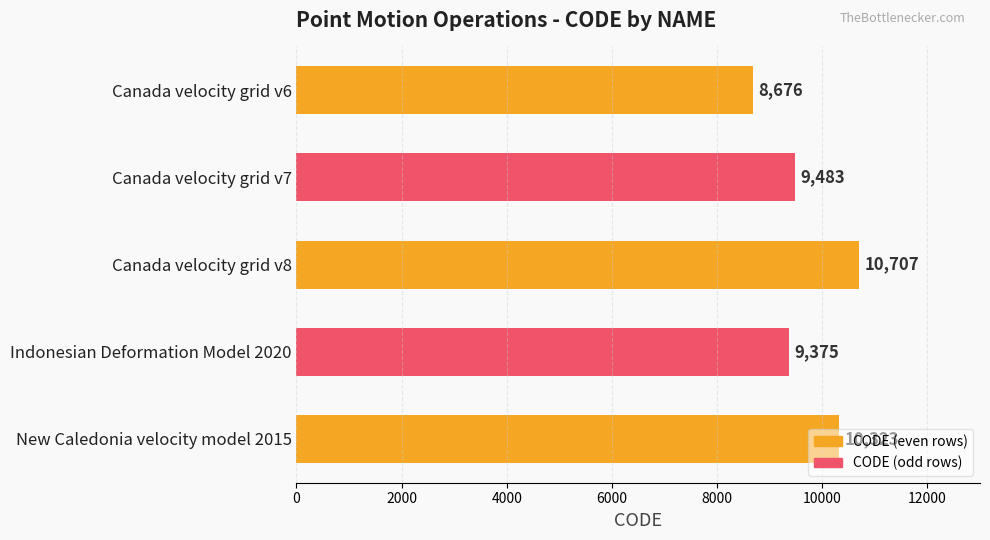

What is the difference between the maximum and second lowest values?

1332